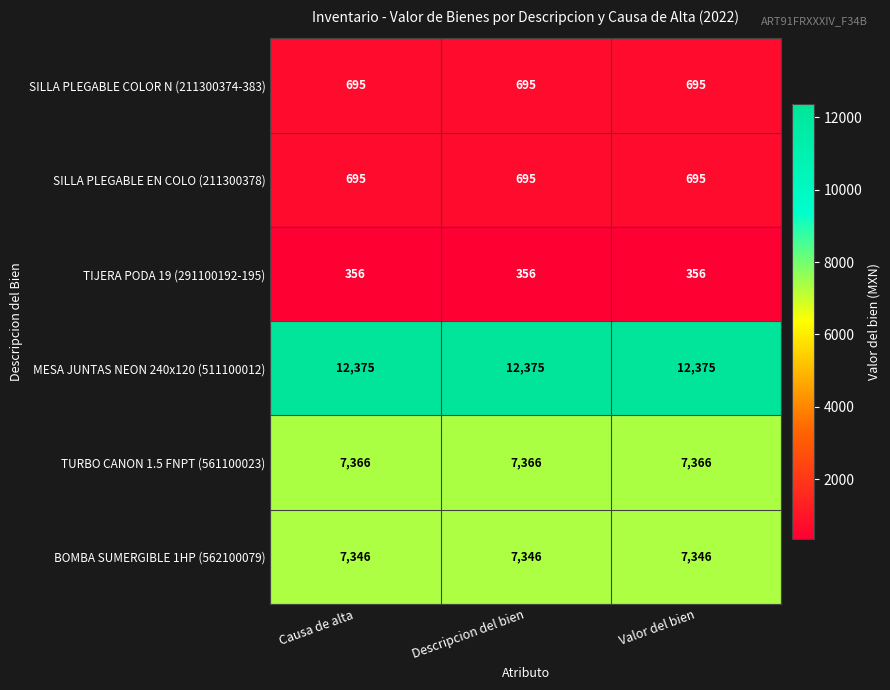

What value does the MESA JUNTAS NEON 240x120 (511100012) series have at Valor del bien?

12375